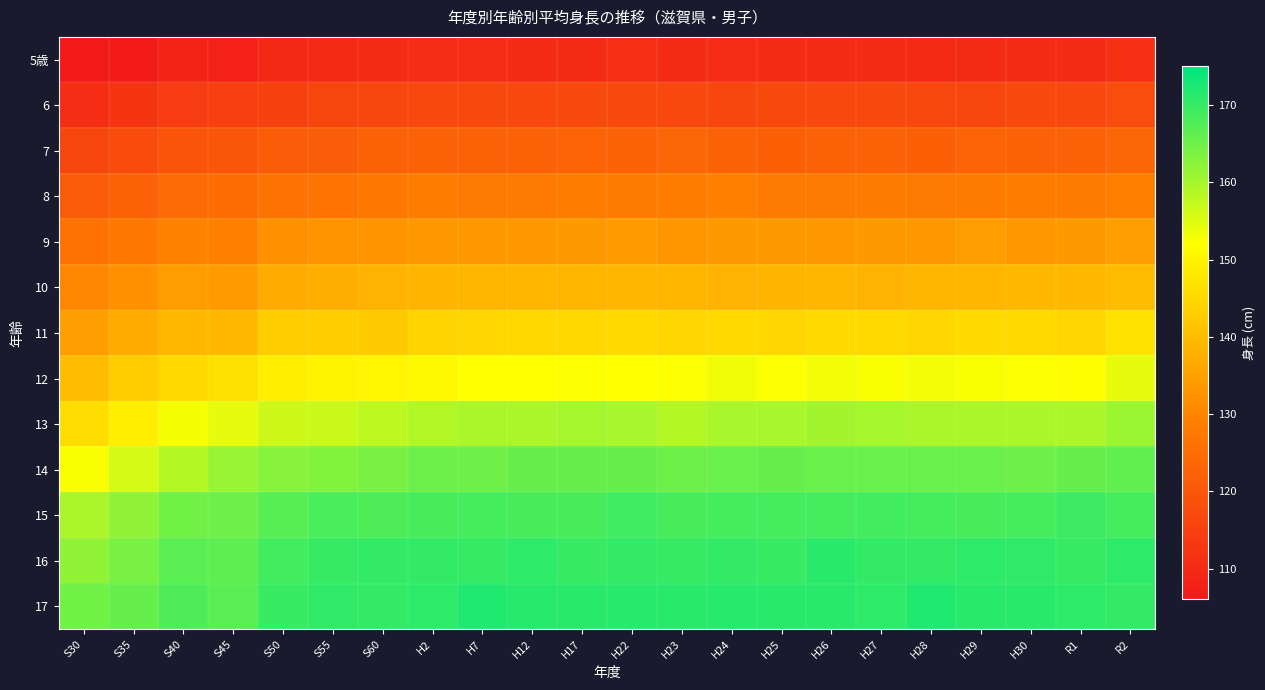

What is the total value across all series at H28?

1882.8